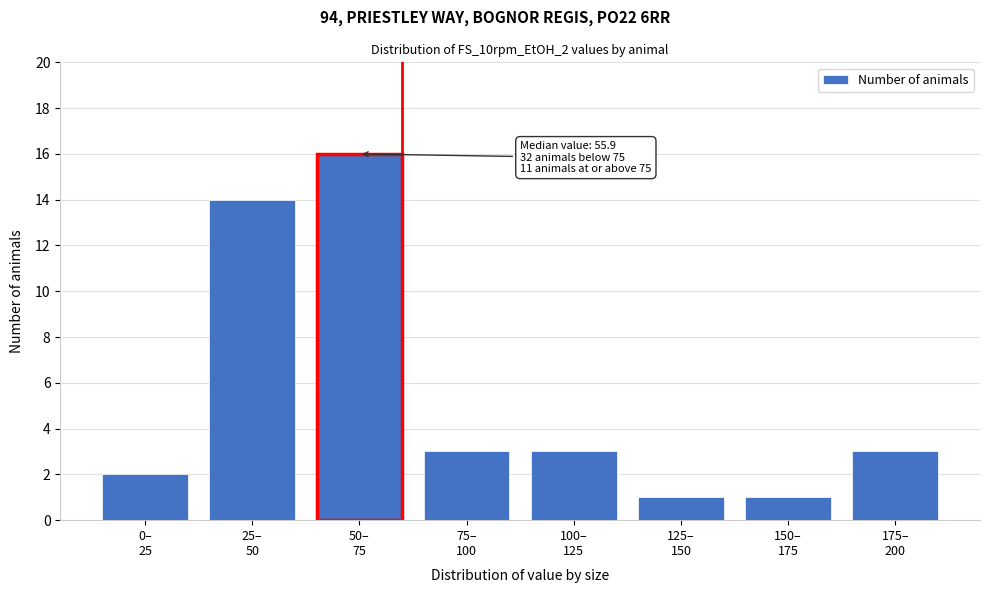

Reading left to right, extract all data points from this chart.

2	14	16	3	3	1	1	3